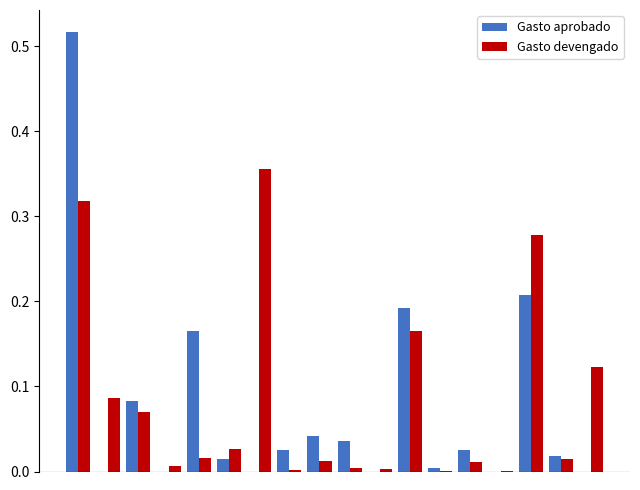

What is the sum of all Gasto devengado values?

1.5